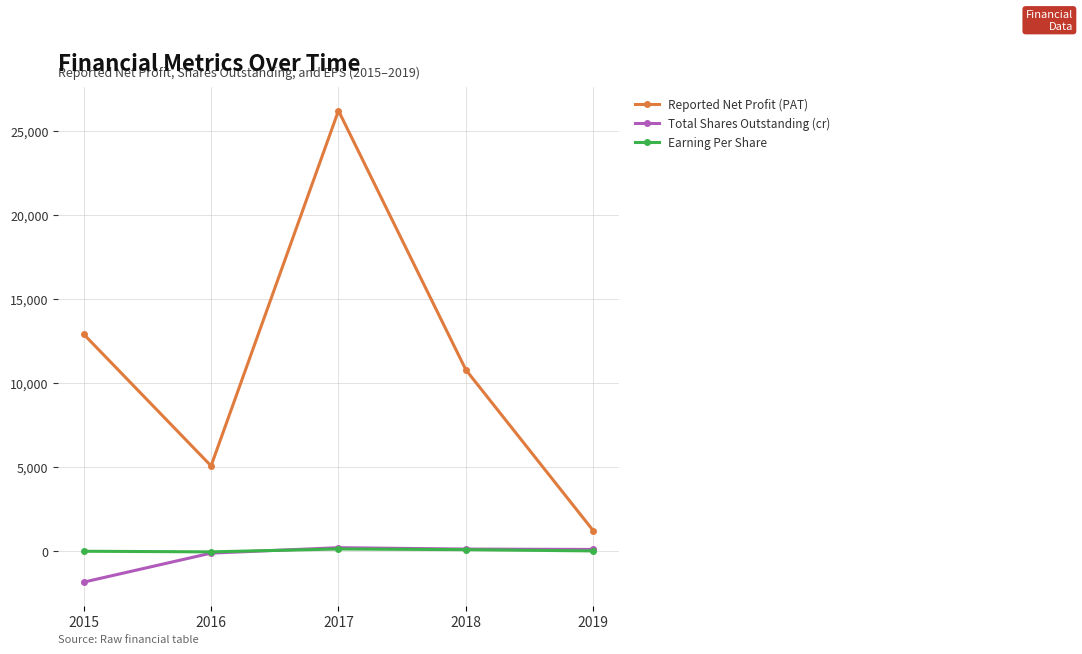

Is it true that Total Shares Outstanding (cr) equals 101.8 at 2019?

True